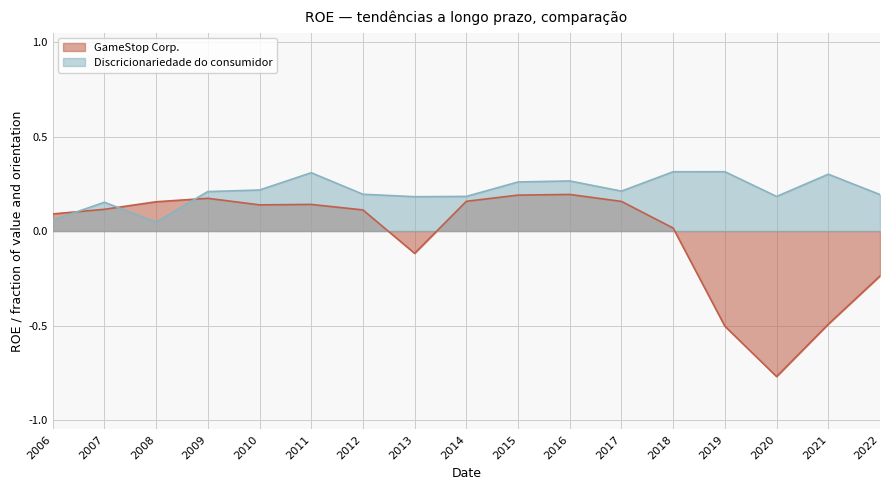

How many times do GameStop Corp. and Discricionariedade do consumidor cross each other?

3